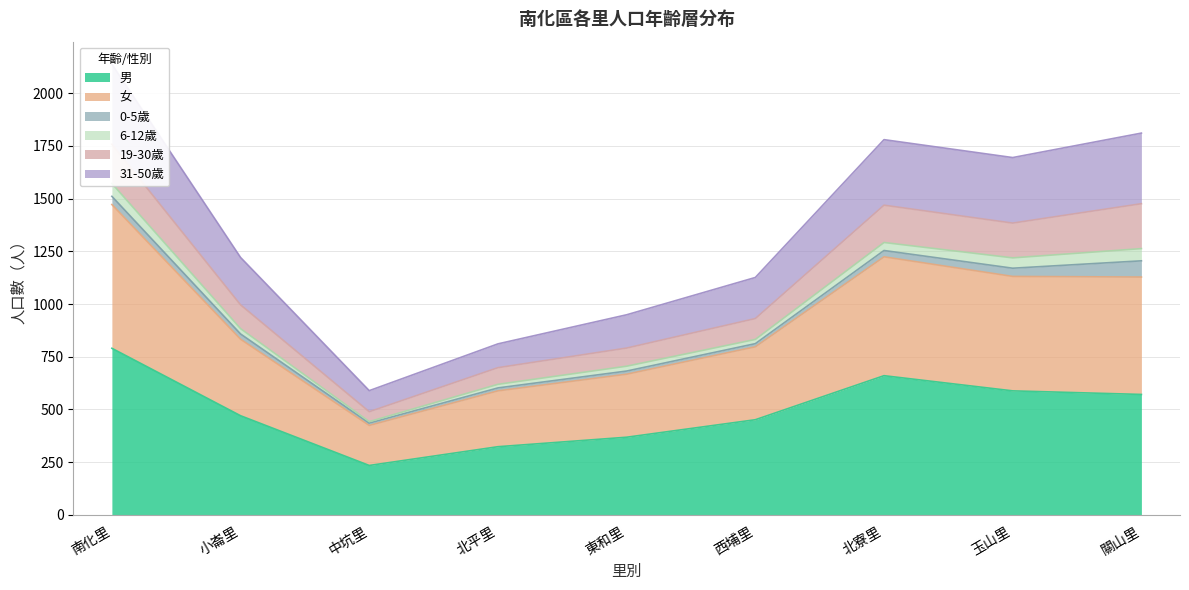

Is it true that 男 equals 277 at 關山里?

False